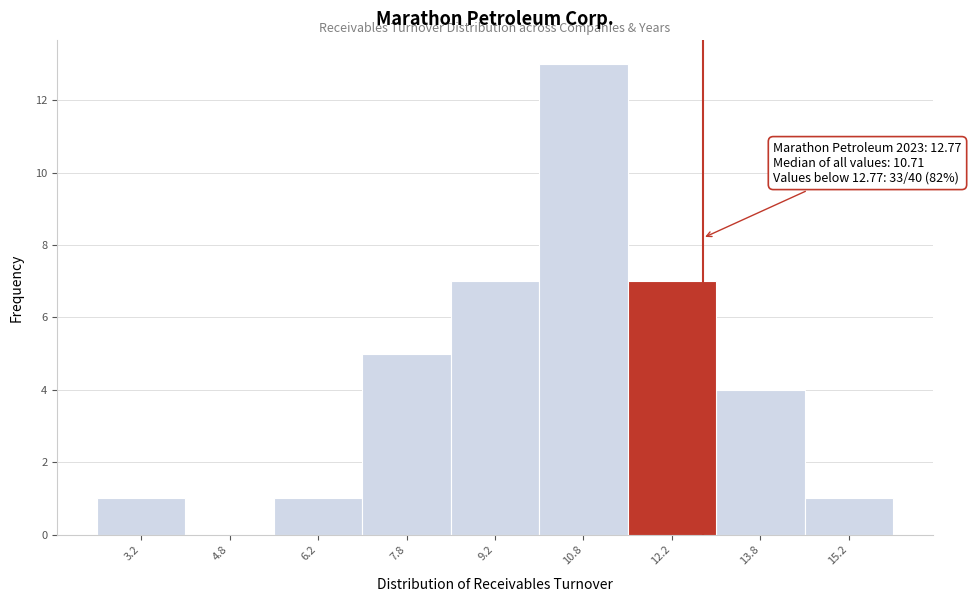

Which range on the x-axis has the tallest bar?

10.0 to 11.5